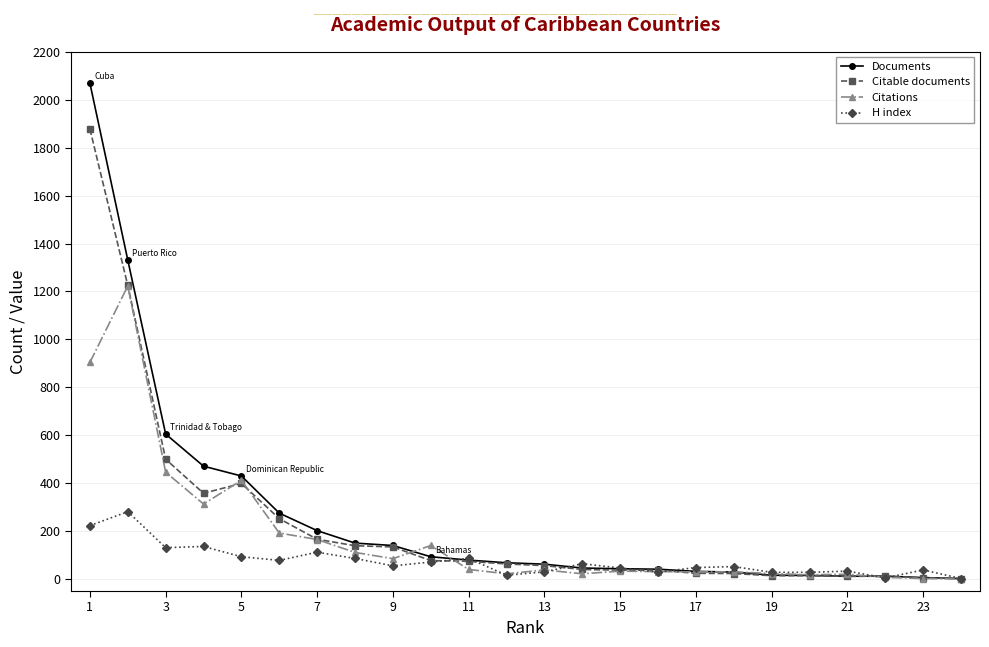

What is the difference between the maximum and minimum values in the H index series?

279